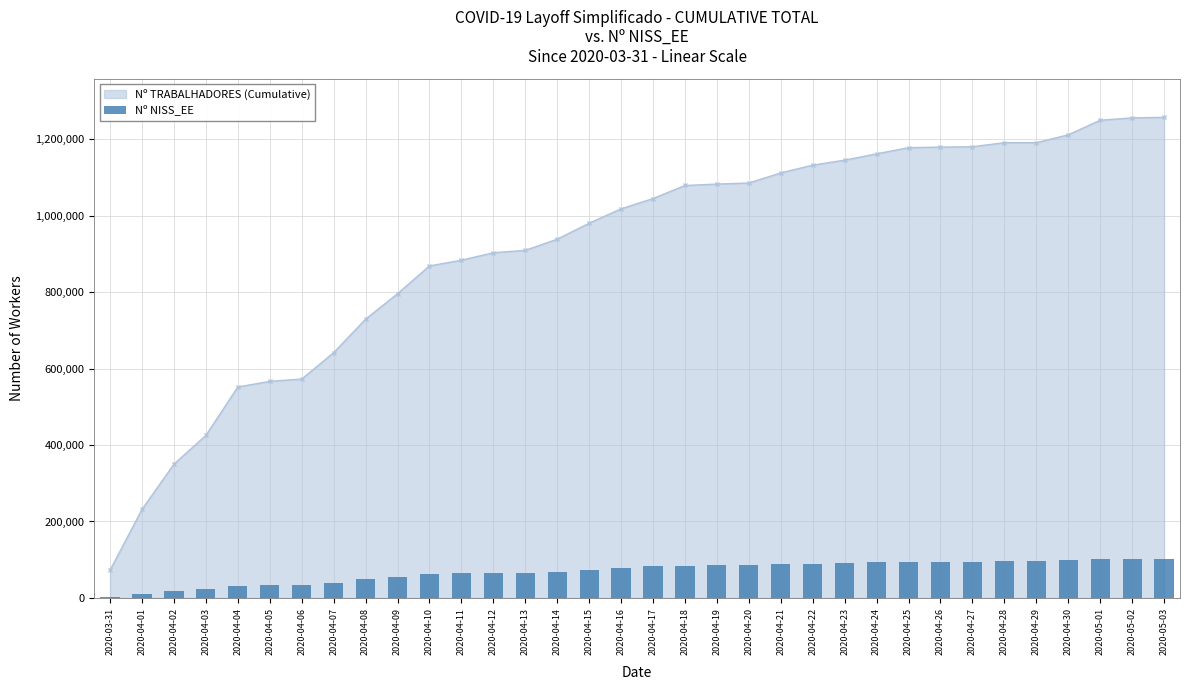

Rank the categories by value from highest to lowest.

2020-05-03, 2020-05-02, 2020-05-01, 2020-04-30, 2020-04-28, 2020-04-29, 2020-04-27, 2020-04-26, 2020-04-25, 2020-04-24, 2020-04-23, 2020-04-22, 2020-04-21, 2020-04-20, 2020-04-19, 2020-04-18, 2020-04-17, 2020-04-16, 2020-04-15, 2020-04-14, 2020-04-13, 2020-04-12, 2020-04-11, 2020-04-10, 2020-04-09, 2020-04-08, 2020-04-07, 2020-04-06, 2020-04-05, 2020-04-04, 2020-04-03, 2020-04-02, 2020-04-01, 2020-03-31